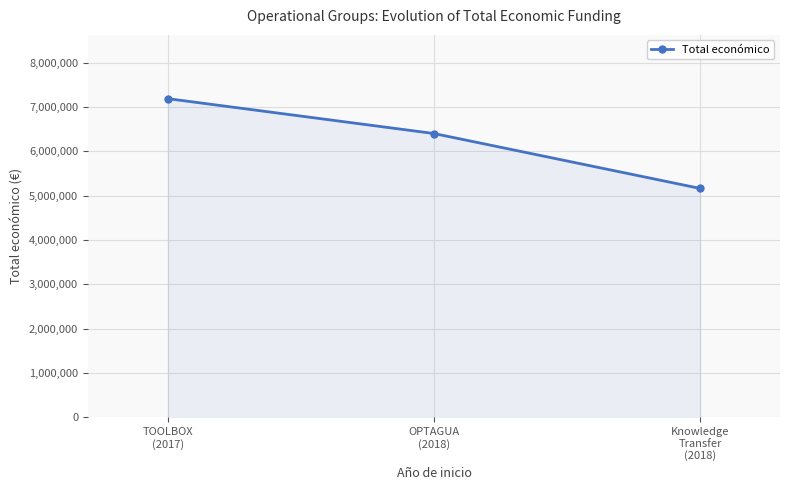

What is the difference between the values at Knowledge
Transfer
(2018) and TOOLBOX
(2017)?

2024318